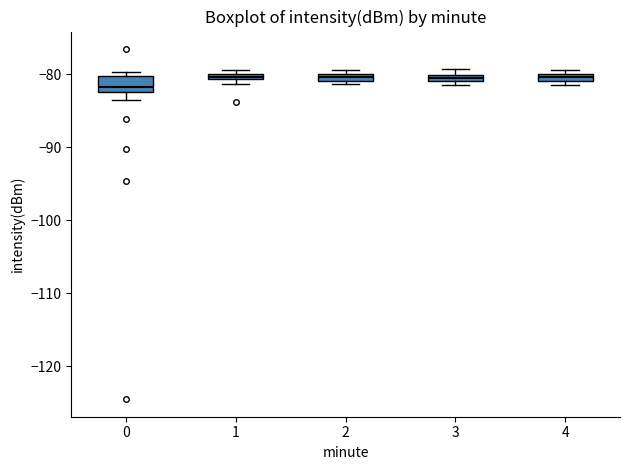

Where is the lower edge of the box at x = 2 on the y-axis? The values are not printed on the chart, so give them approximately, as read against the axis.

-81